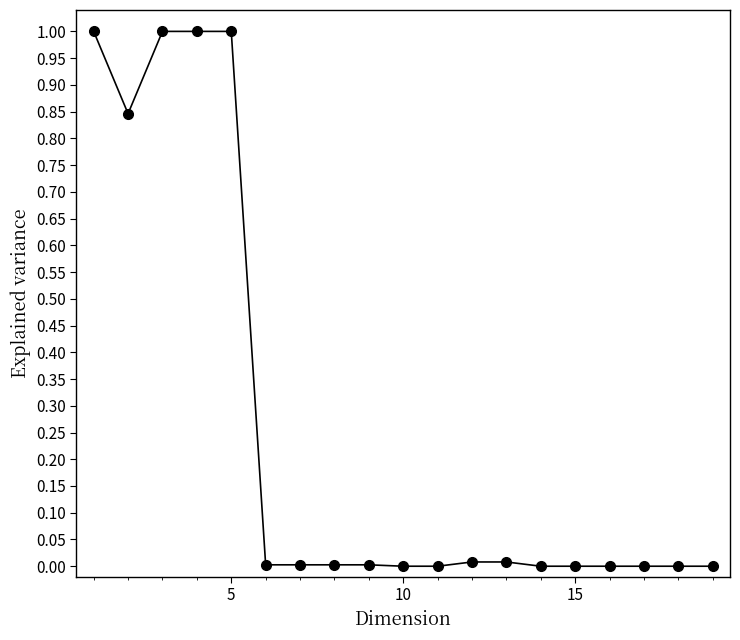

How many lines are shown in the chart?

1